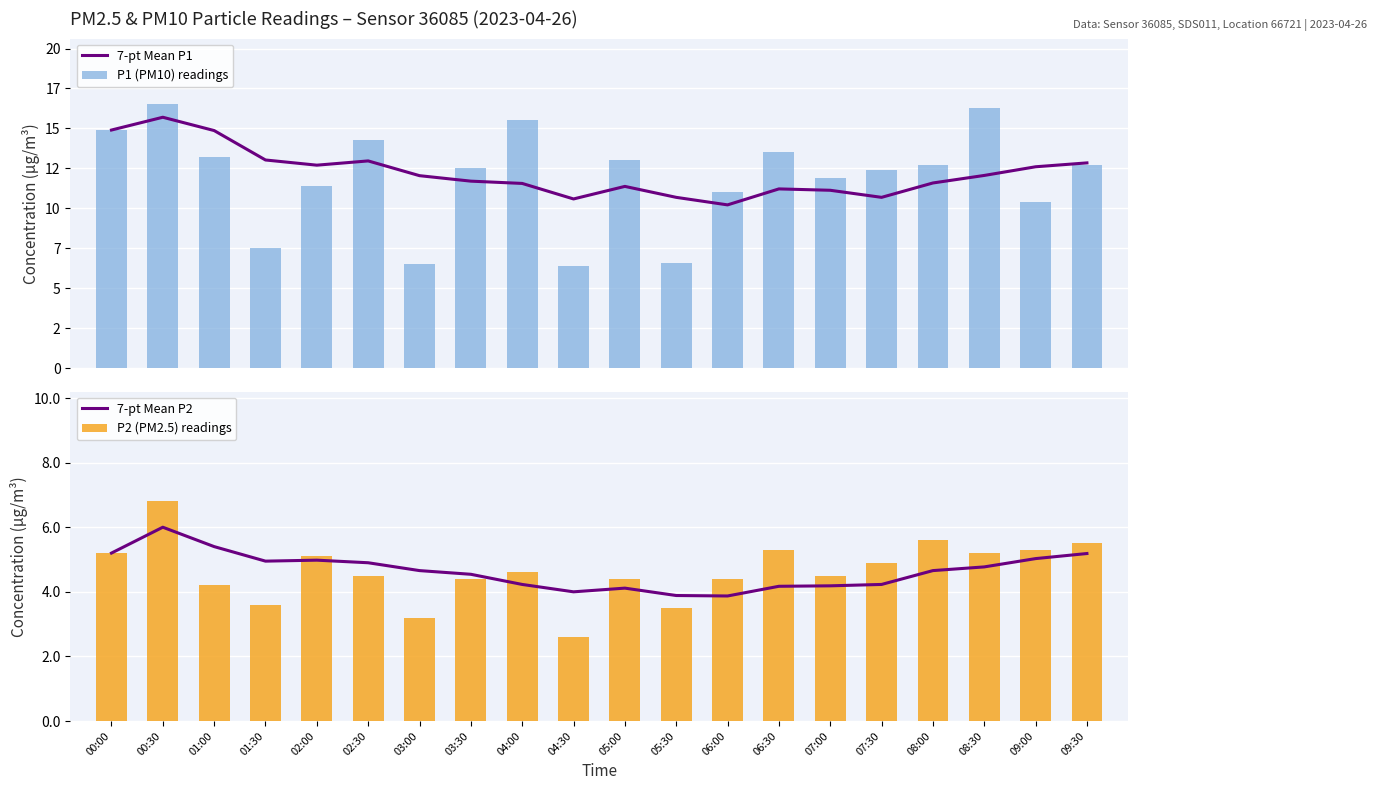

How many values in the P1 (PM10) readings series exceed 12?

12